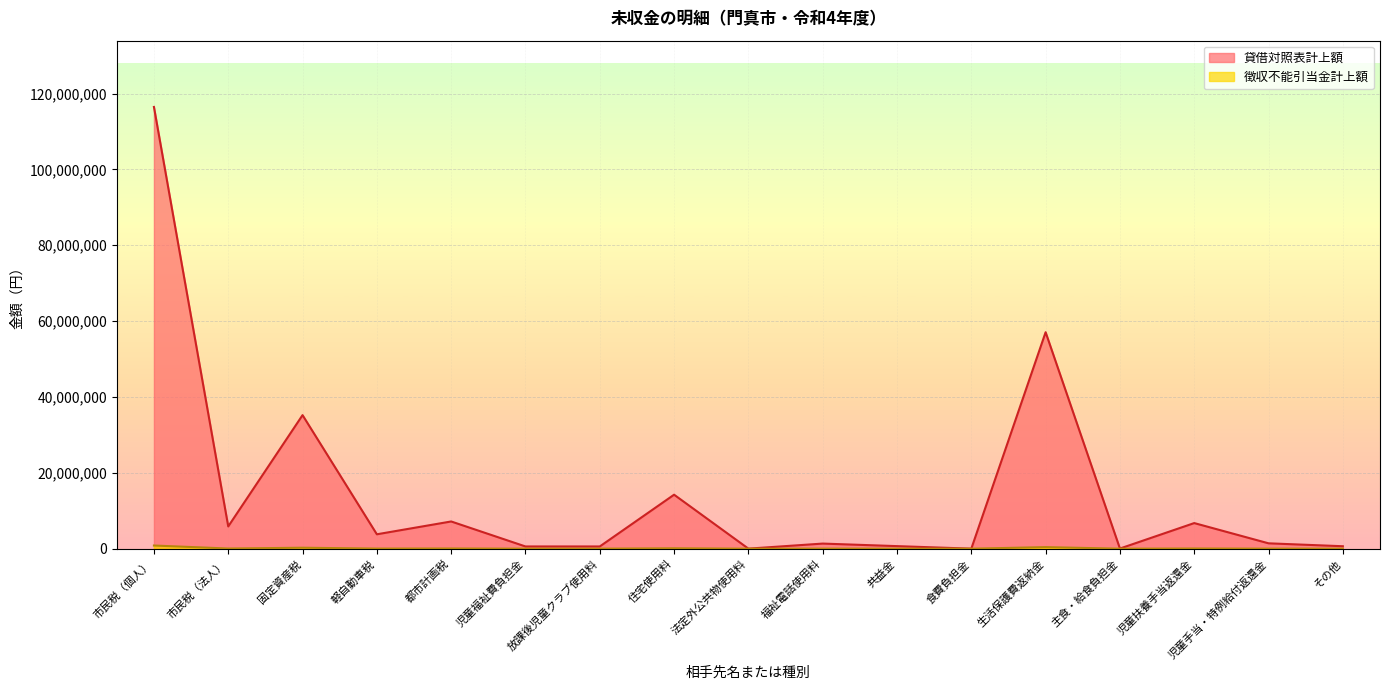

Where does the 徴収不能引当金計上額 series first go above 10144?

市民税（個人）